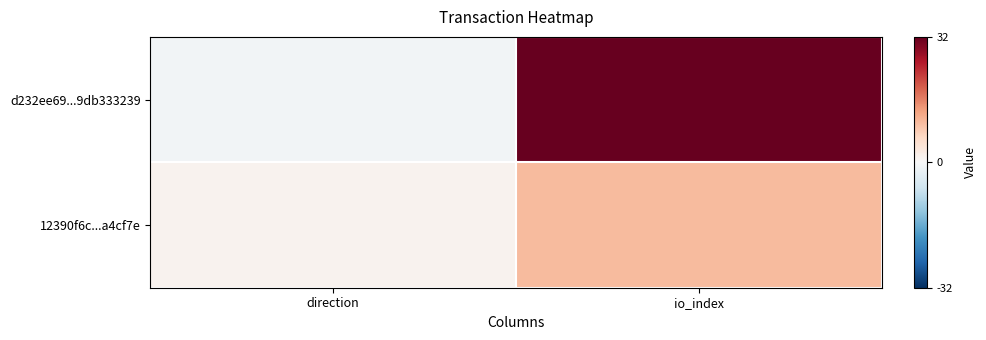

Which series has the largest range (max minus min)?

d232ee69...9db333239